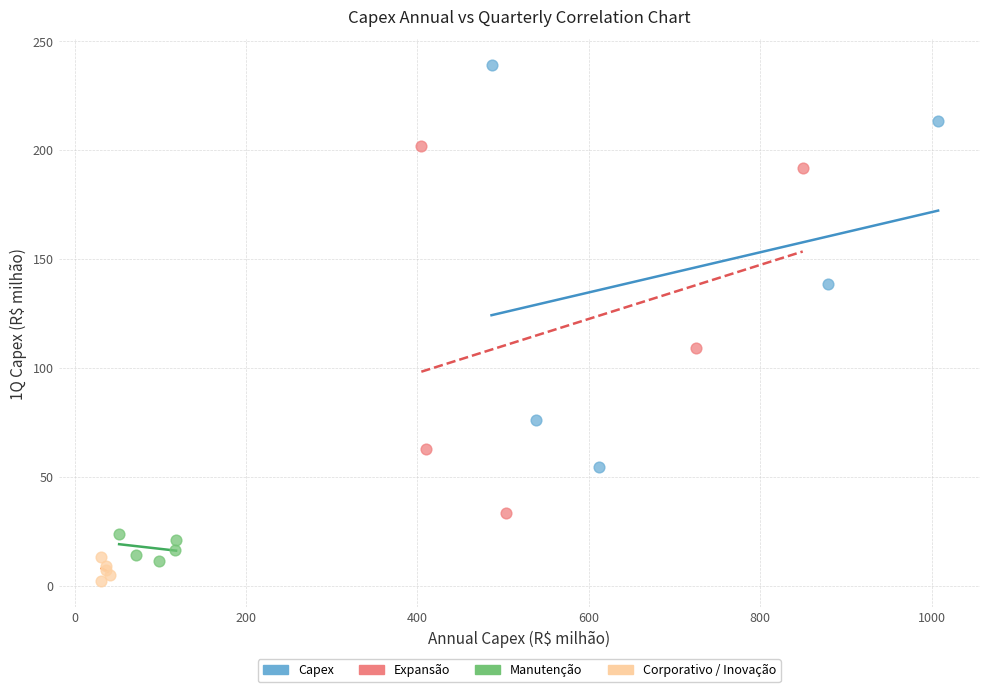

Which series reaches the maximum Y coordinate?

Capex